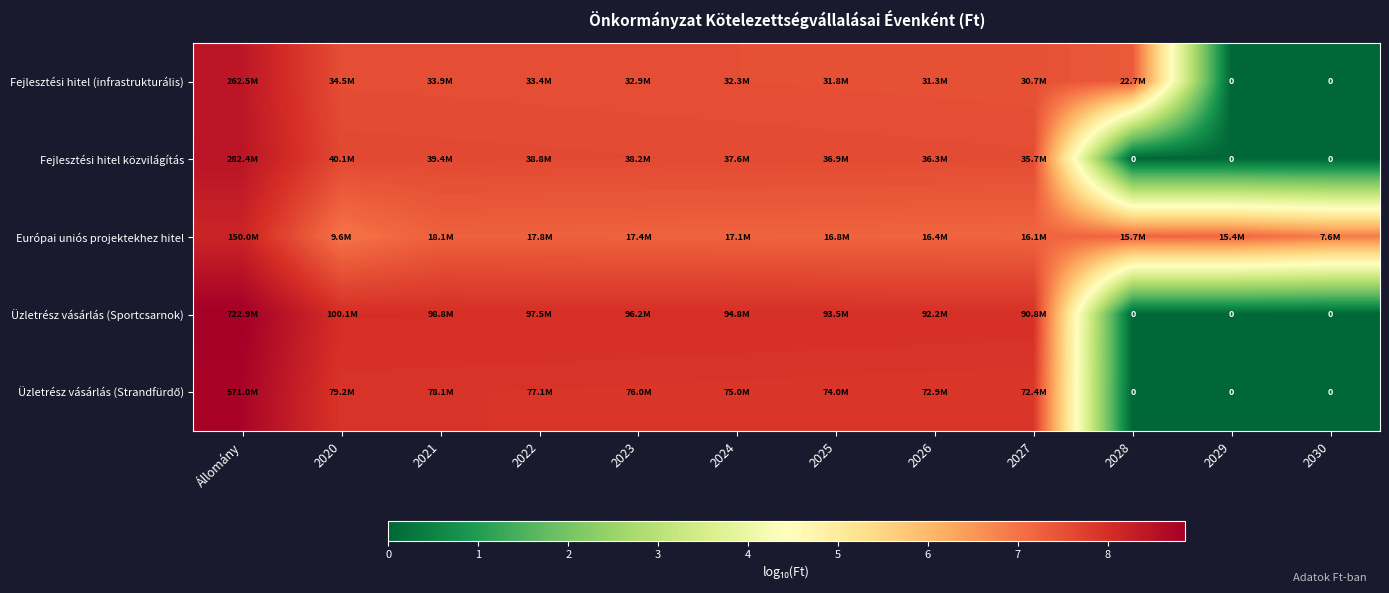

At 2030, list the series in order from largest to smallest.

Európai uniós projektekhez hitel, Fejlesztési hitel (infrastrukturális), Fejlesztési hitel közvilágítás, Üzletrész vásárlás (Sportcsarnok), Üzletrész vásárlás (Strandfürdő)